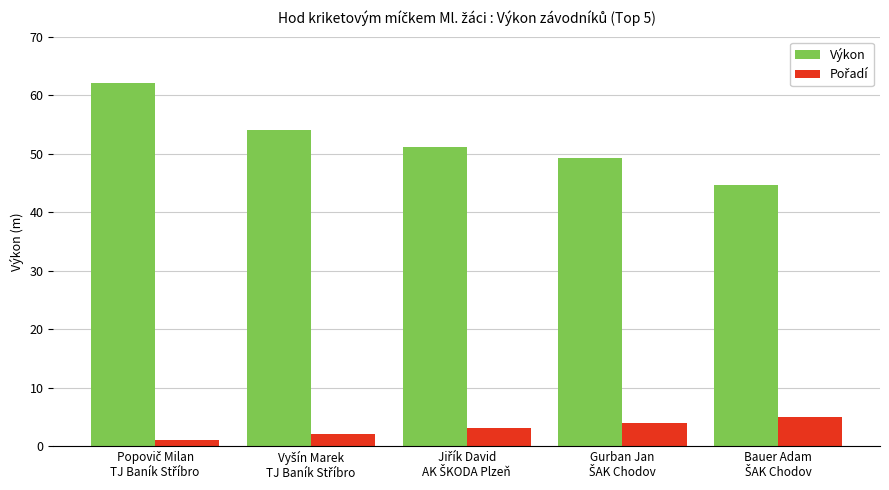

How many data points in Výkon are above 51?

3